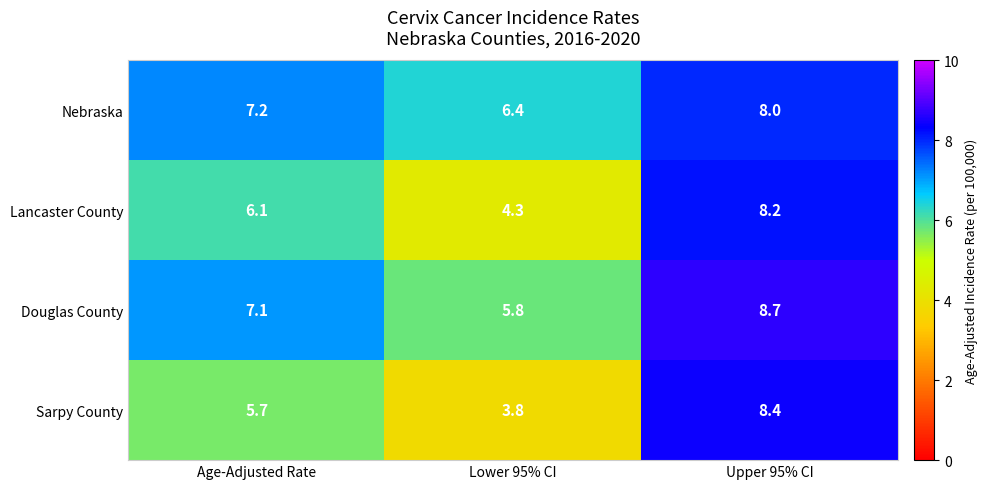

At which label does Sarpy County first exceed 5?

Age-Adjusted Rate